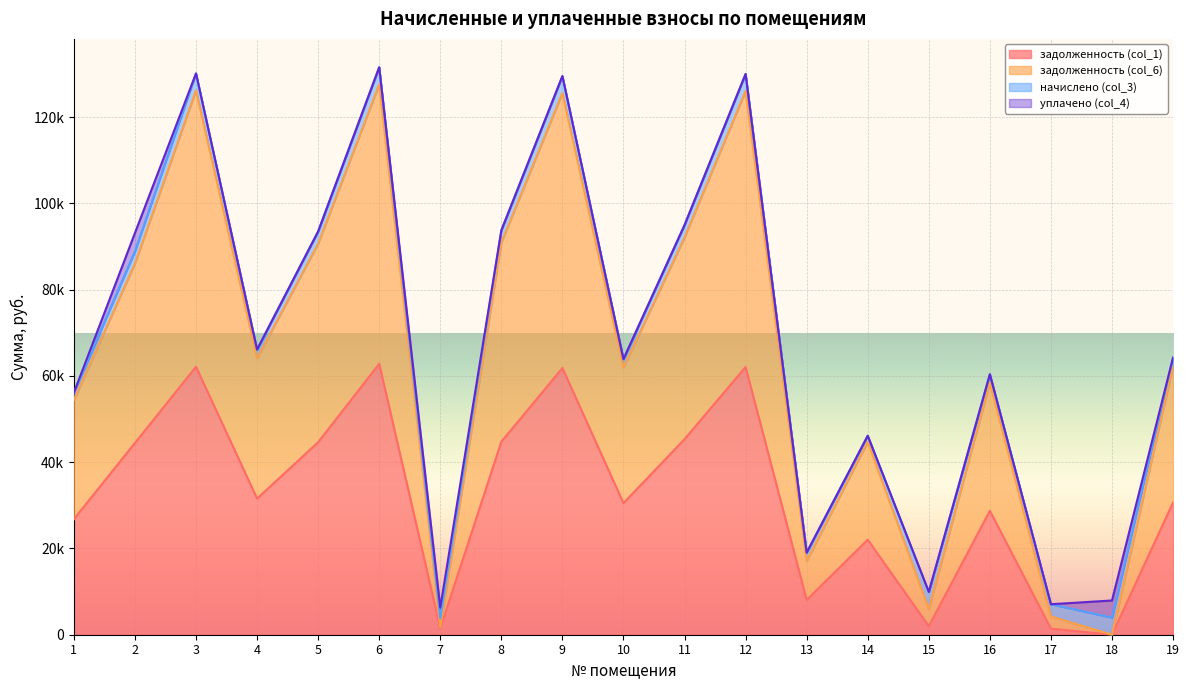

Is it true that задолженность (col_6) equals 97052.1 at 4?

False